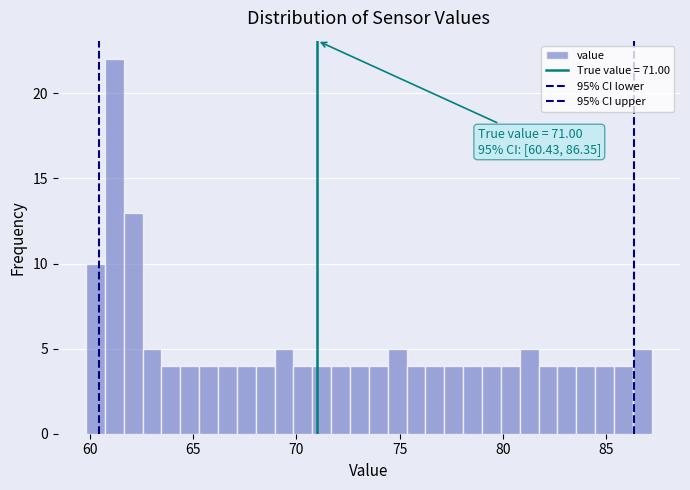

Around what value on the x-axis is the tallest bar? Give the approximate position of its centre, as read against the axis.

61.0